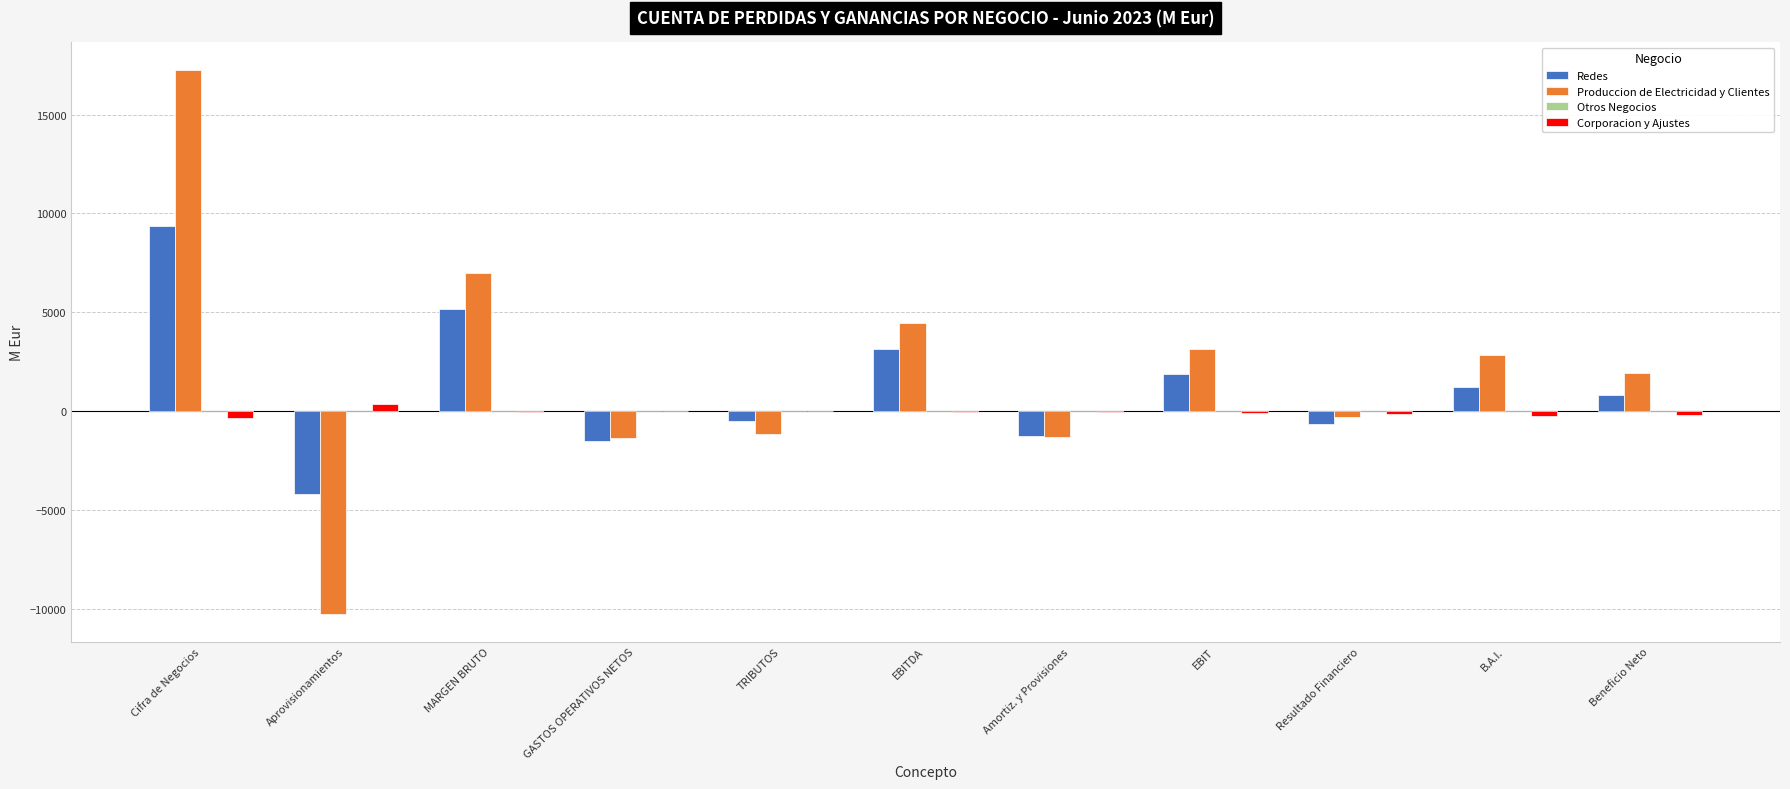

What is the maximum value shown in the chart?

17271.8